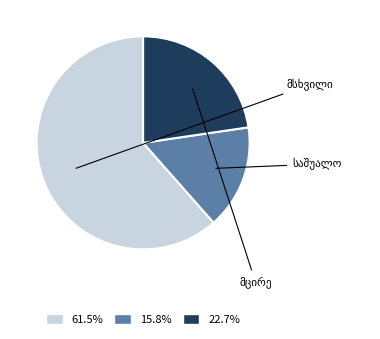

Does any single category account for the majority?

Yes